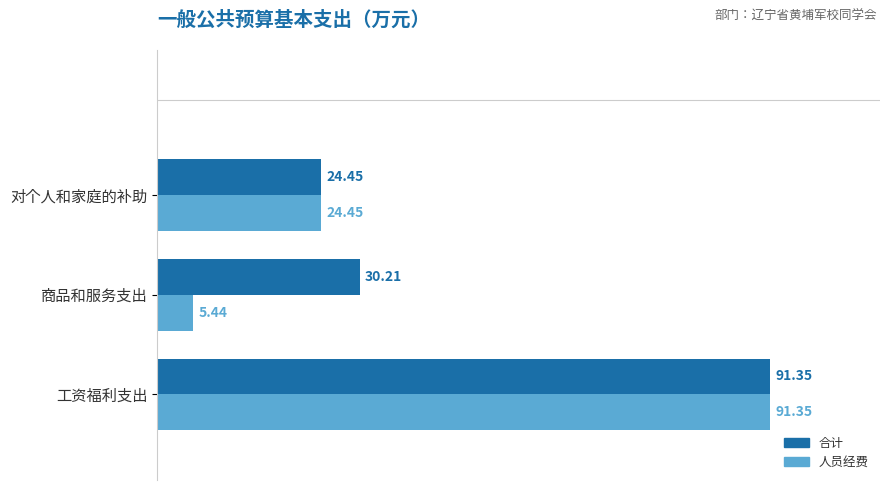

What is the sum of all 合计 values?

146.0